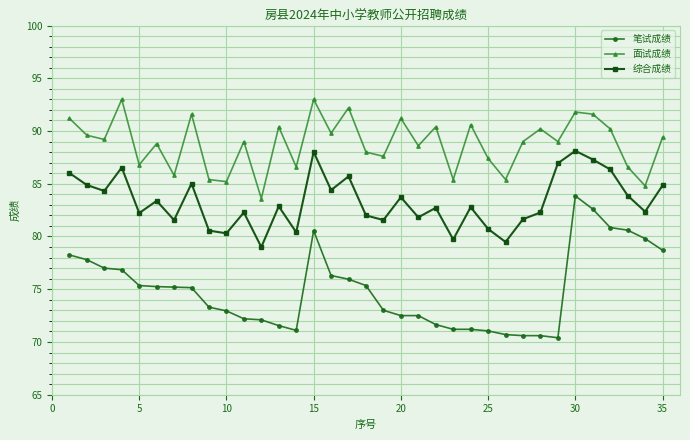

How many lines are shown in the chart?

3